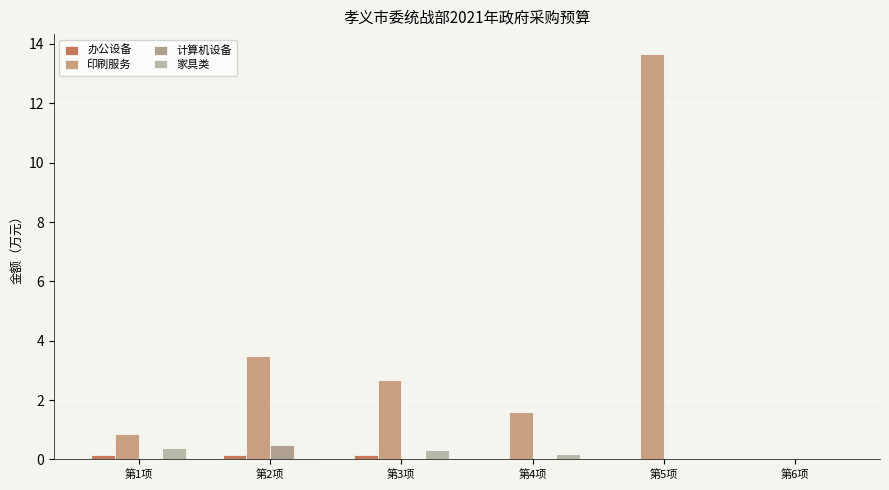

What is the label of the 4th bar from the right?

第3项